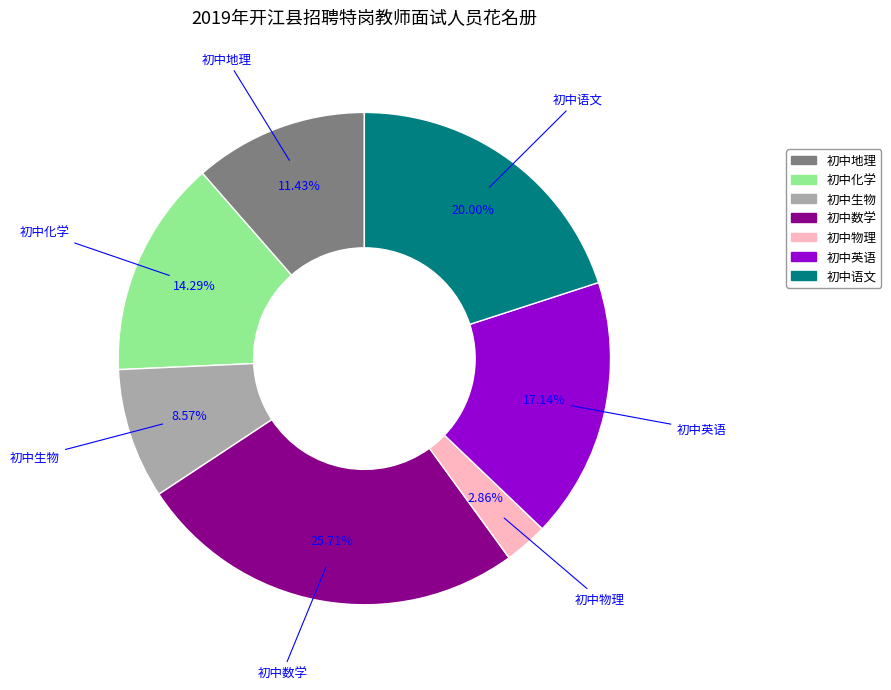

Is the sum of 初中物理 and 初中化学 greater than half?

No